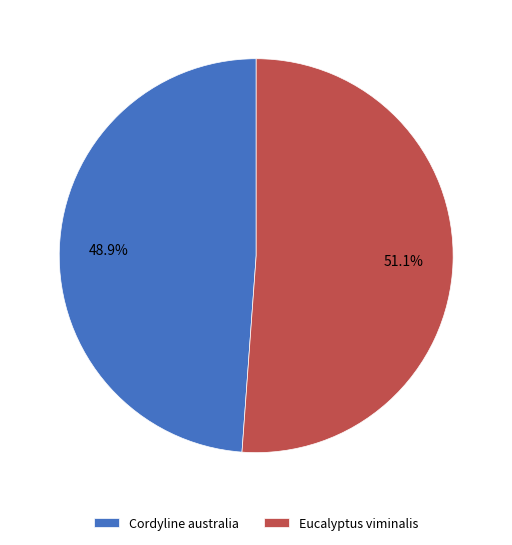

Which slice is the smallest?

Cordyline australia